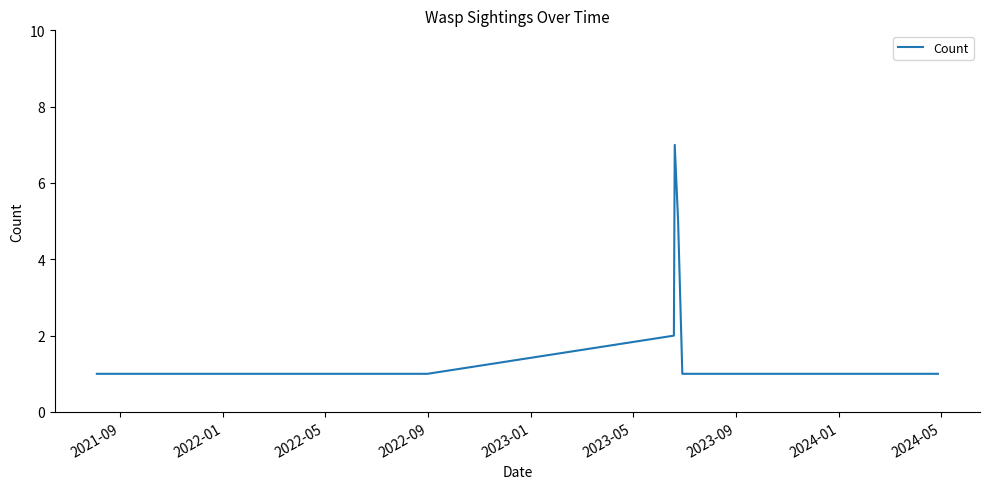

True or false: the data has more than 1 interior local peaks.

False